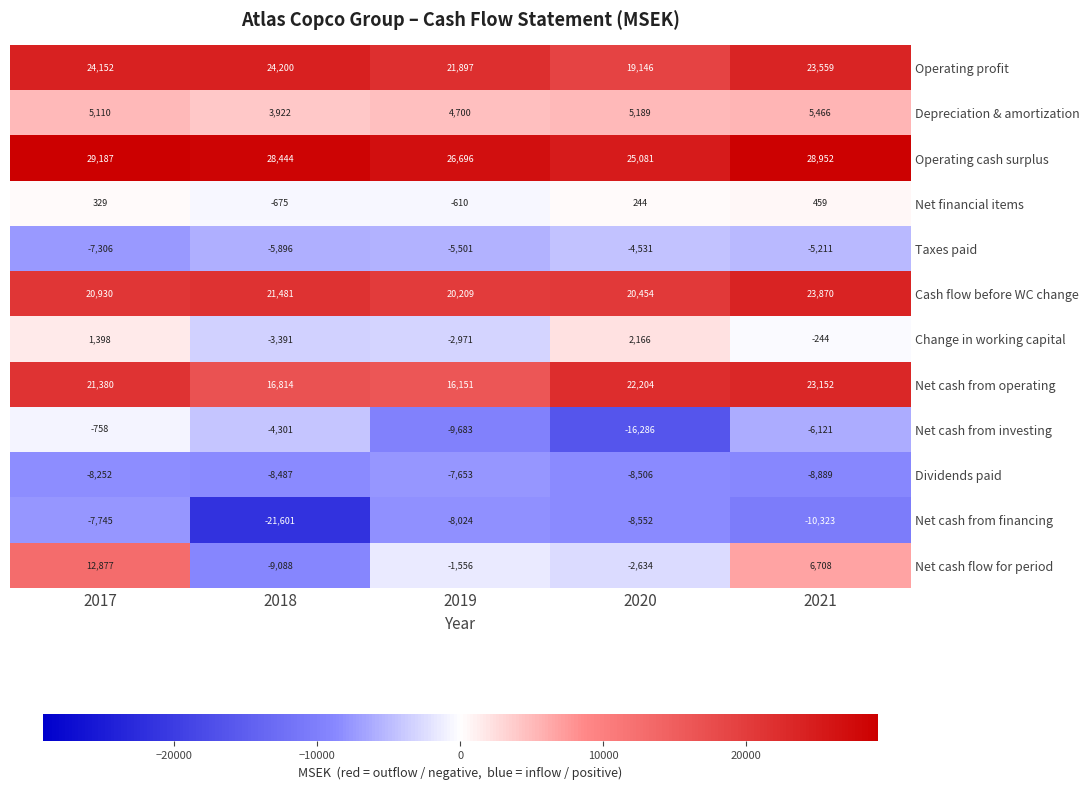

The value of Taxes paid at 2017 is -3520. True or false?

False